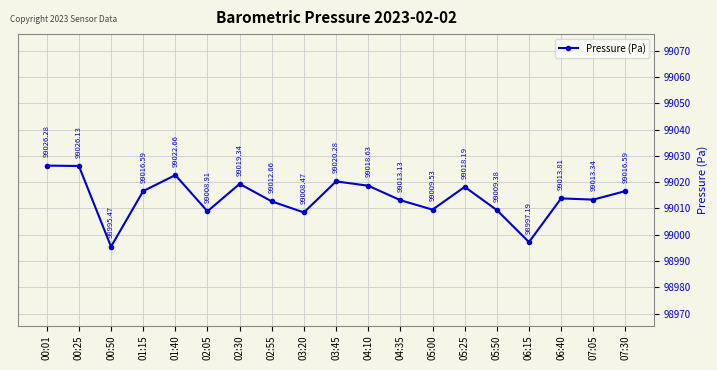

Approximately how many times larger is the value at 04:10 compared to 06:15?

1.0